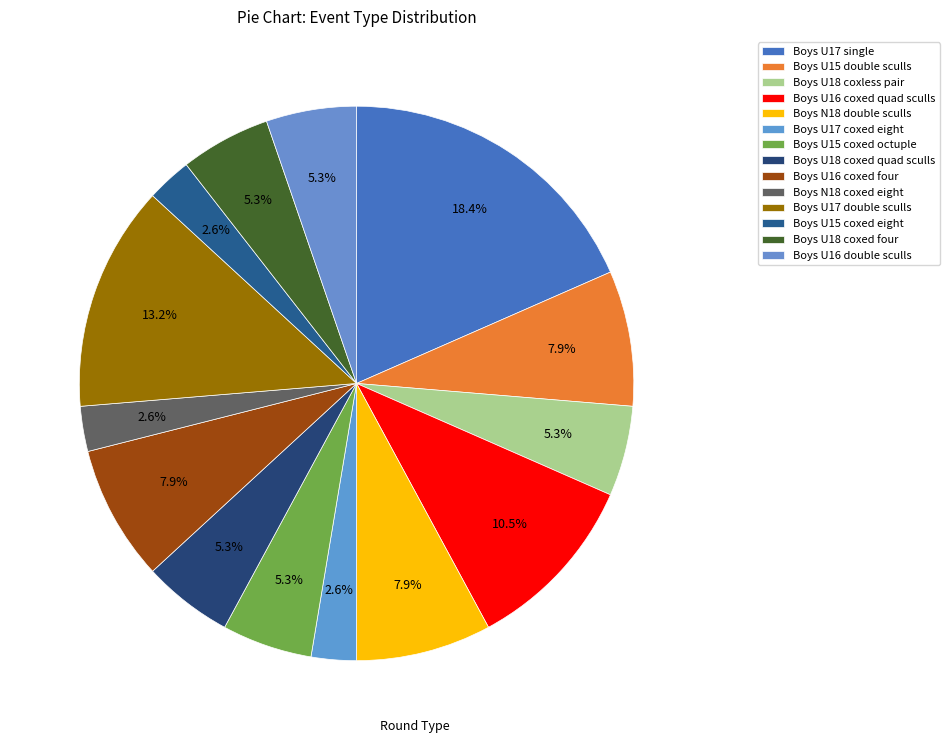

Which has a higher value, Boys U16 coxed four or Boys U18 coxed quad sculls?

Boys U16 coxed four